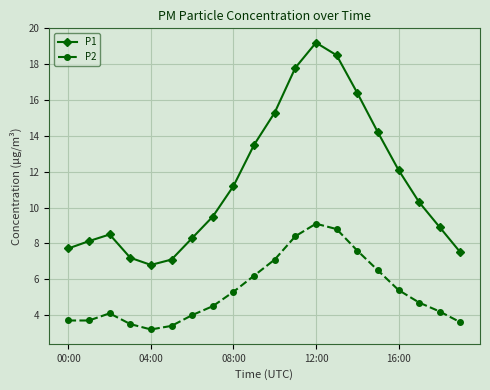

True or false: P2 and P1 intersect in this chart.

False